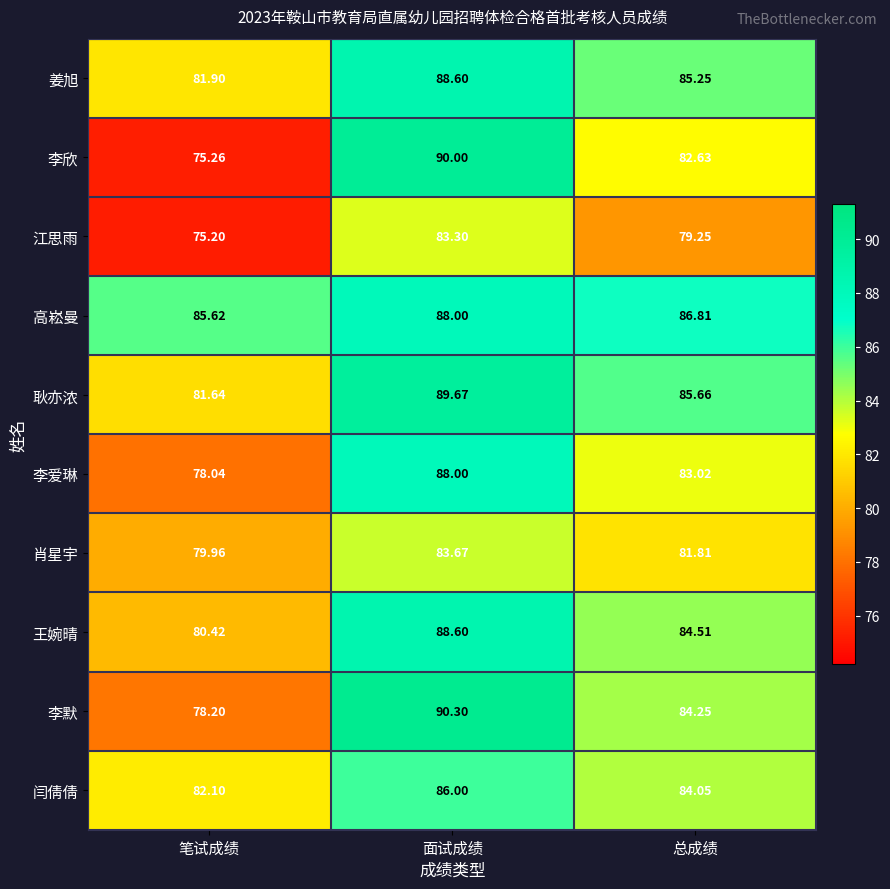

At which label is 江思雨 closest to 79?

总成绩